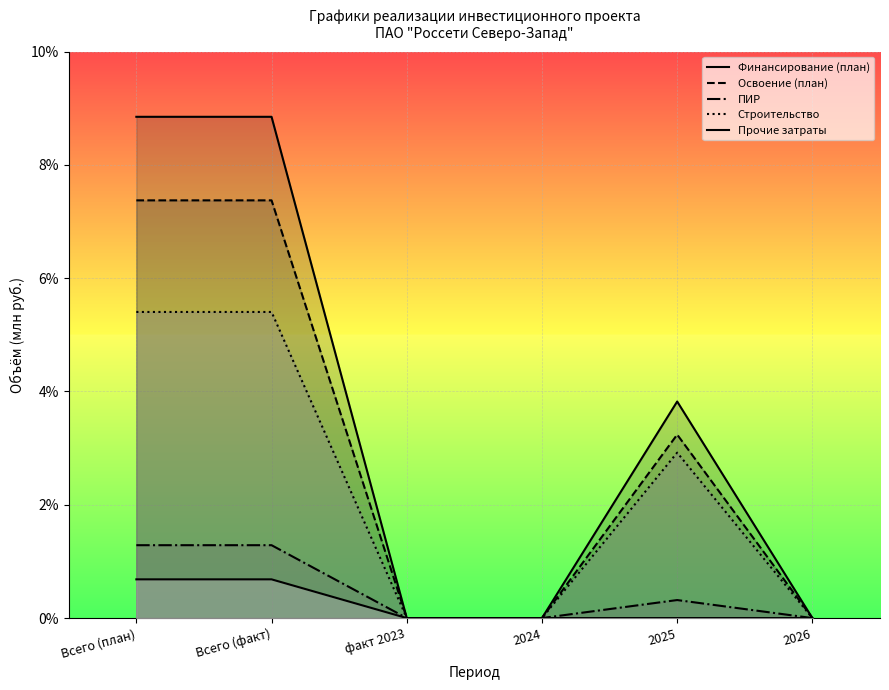

Reading left to right, list all the values displayed in this chart.

Финансирование (план): Всего (план)=0.1	Всего (факт)=0.1	факт 2023=0.0	2024=0.0	2025=0.0	2026=0.0
Освоение (план): Всего (план)=0.1	Всего (факт)=0.1	факт 2023=0.0	2024=0.0	2025=0.0	2026=0.0
ПИР: Всего (план)=0.0	Всего (факт)=0.0	факт 2023=0.0	2024=0.0	2025=0.0	2026=0.0
Строительство: Всего (план)=0.1	Всего (факт)=0.1	факт 2023=0.0	2024=0.0	2025=0.0	2026=0.0
Прочие затраты: Всего (план)=0.0	Всего (факт)=0.0	факт 2023=0.0	2024=0.0	2025=0.0	2026=0.0